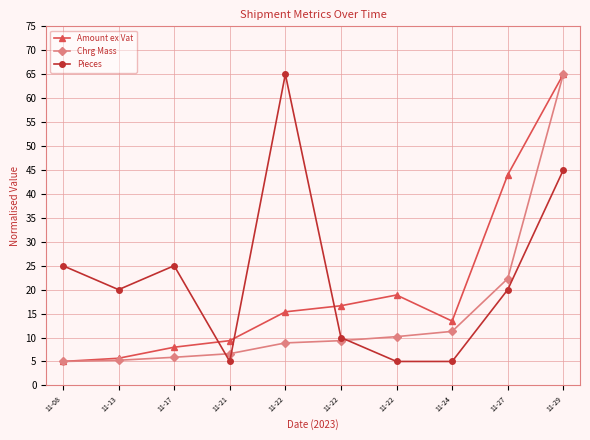

How many lines are shown in the chart?

3